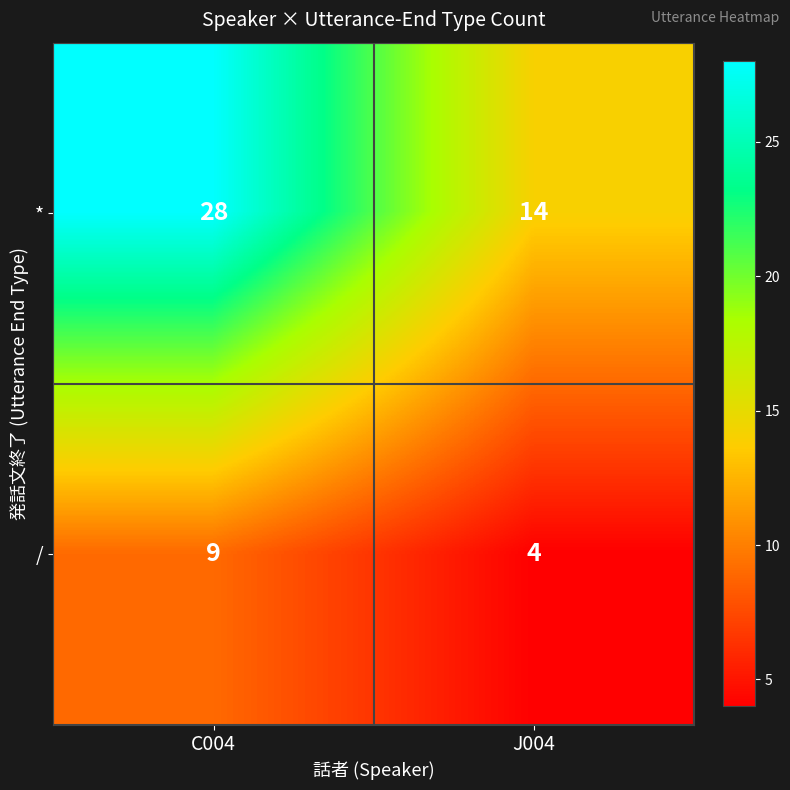

Is the value of / at C004 greater than the value of * at C004?

No